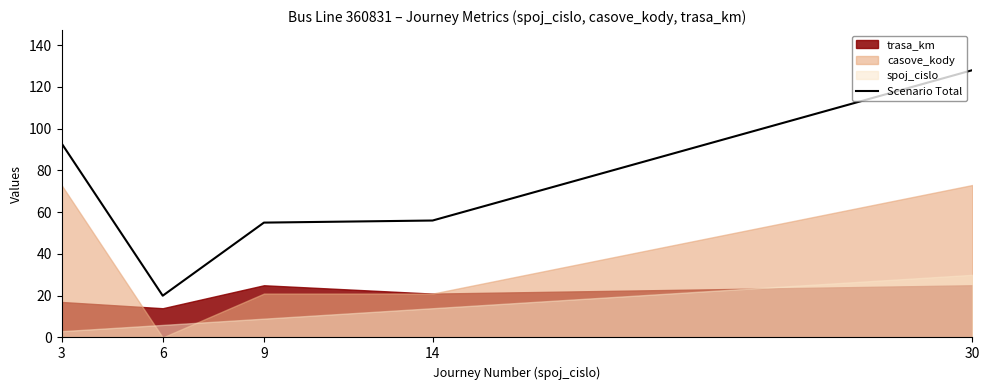

Which label corresponds to the smallest value in the chart?

6